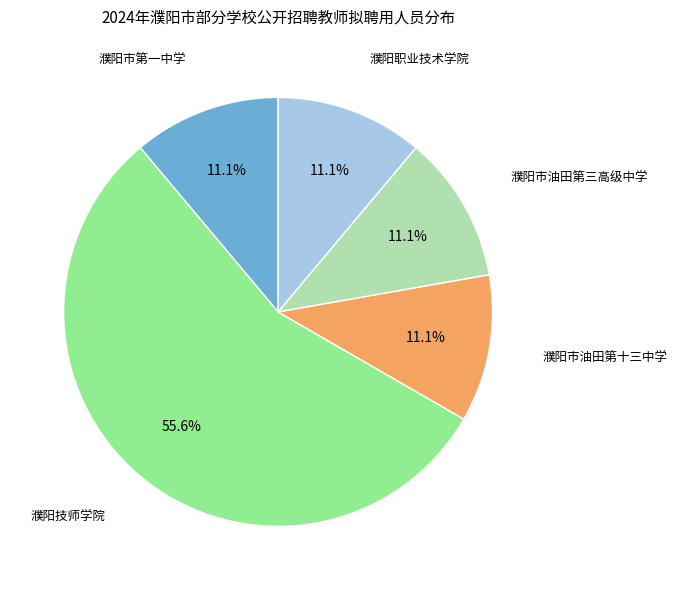

Is there a majority slice in this chart?

Yes